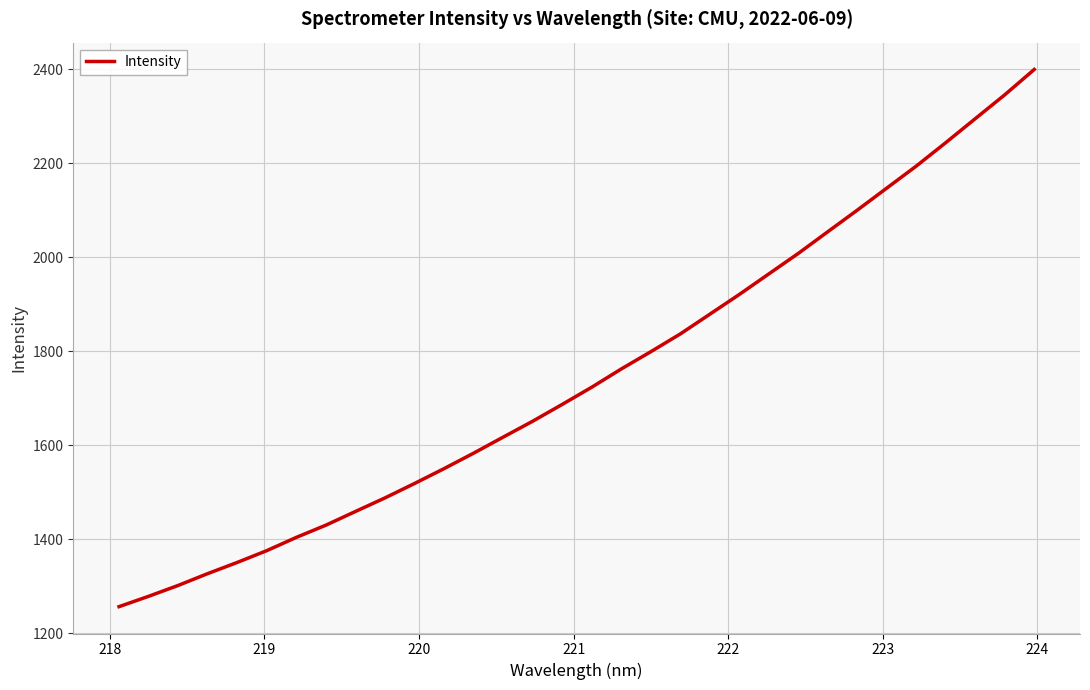

What is the smallest value displayed?

1257.1